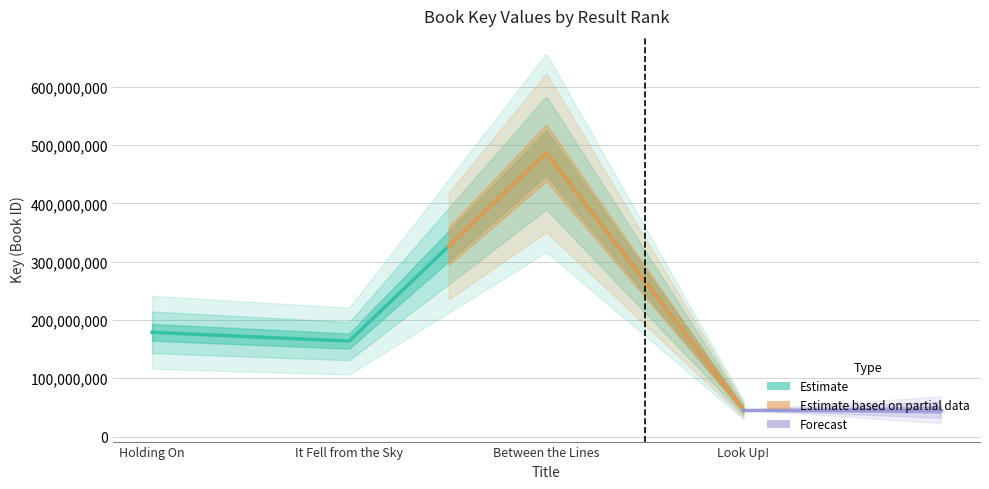

What is the label of the 2nd point from the left?

It Fell from the Sky